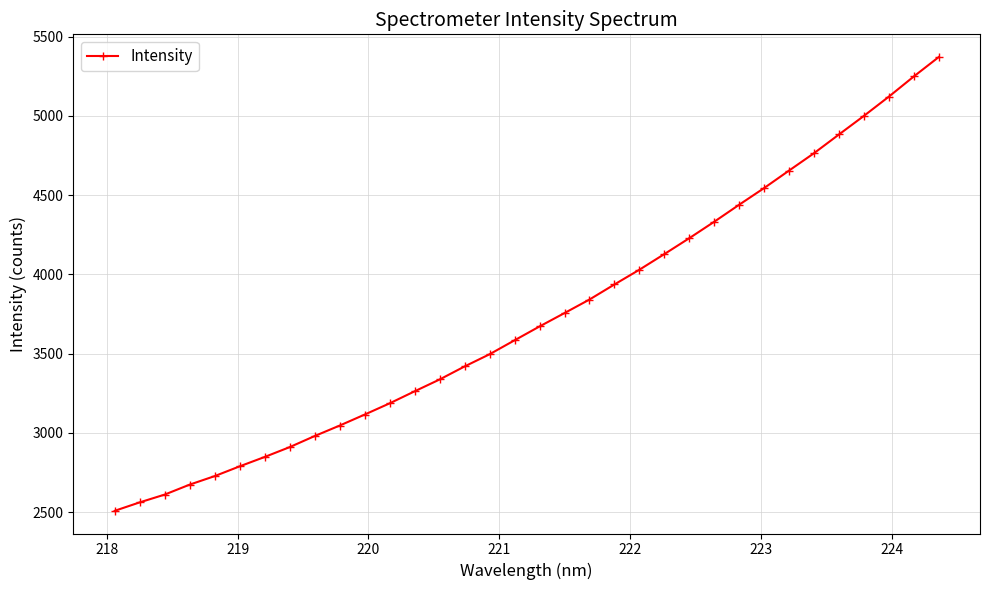

What is the sum of all values?

126986.5